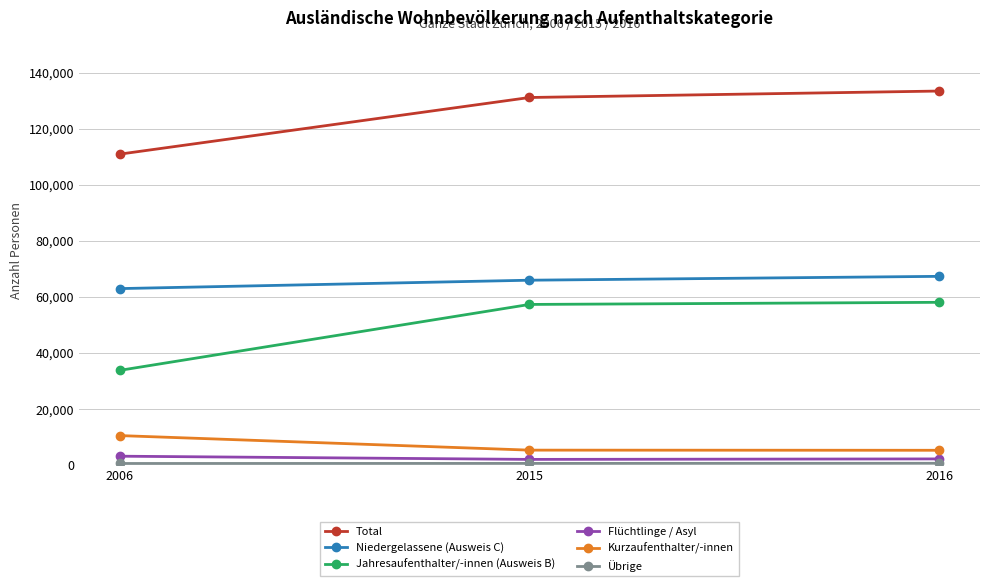

Which series has the largest total across all categories?

Total